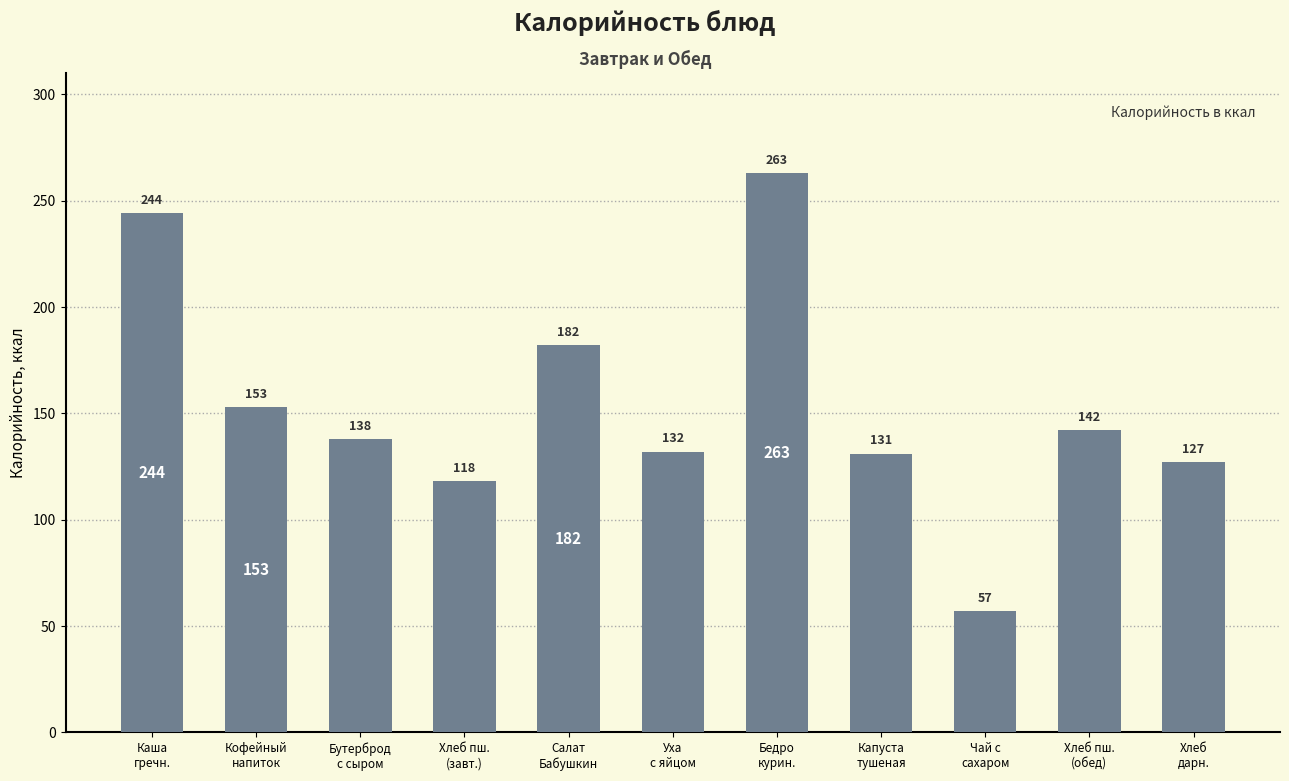

Which label corresponds to the largest value in the chart?

Бедро
курин.